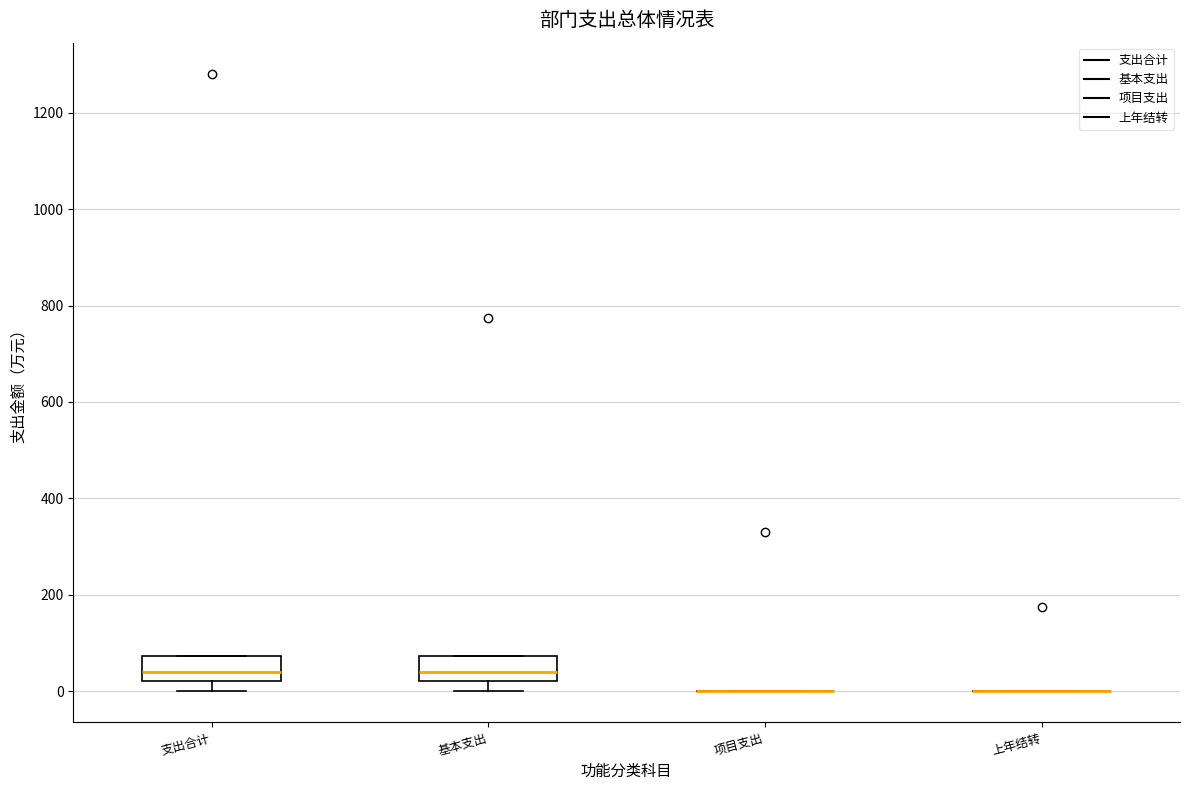

Reading left to right, transcribe this box plot: for each box, give where its median line is, the range the box spans, and where its two whiskers end, as read against the y-axis. The values are not printed on the chart, so give them approximately, as read against the axis.

支出合计: median 40, box 20 to 80, whiskers 0 to 80
基本支出: median 40, box 20 to 80, whiskers 0 to 80
项目支出: box collapsed to a line at 0, whiskers 0 to 0
上年结转: box collapsed to a line at 0, whiskers 0 to 0